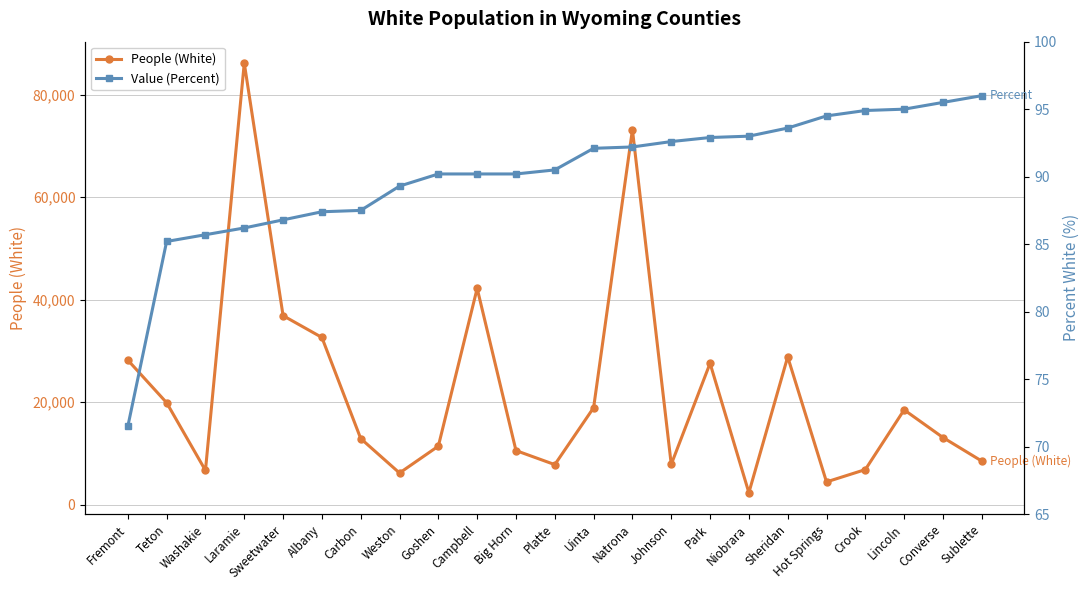

Reading left to right, what are all the values shown in this chart?

People (White): Fremont=28188.0	Teton=19873.0	Washakie=6655.0	Laramie=86159.0	Sweetwater=36867.0	Albany=32612.0	Carbon=12878.0	Weston=6154.0	Goshen=11397.0	Campbell=42191.0	Big Horn=10533.0	Platte=7790.0	Uinta=18899.0	Natrona=73169.0	Johnson=7833.0	Park=27569.0	Niobrara=2313.0	Sheridan=28826.0	Hot Springs=4415.0	Crook=6819.0	Lincoln=18481.0	Converse=13080.0	Sublette=8478.0
Value (Percent): Fremont=71.5	Teton=85.2	Washakie=85.7	Laramie=86.2	Sweetwater=86.8	Albany=87.4	Carbon=87.5	Weston=89.3	Goshen=90.2	Campbell=90.2	Big Horn=90.2	Platte=90.5	Uinta=92.1	Natrona=92.2	Johnson=92.6	Park=92.9	Niobrara=93.0	Sheridan=93.6	Hot Springs=94.5	Crook=94.9	Lincoln=95.0	Converse=95.5	Sublette=96.0